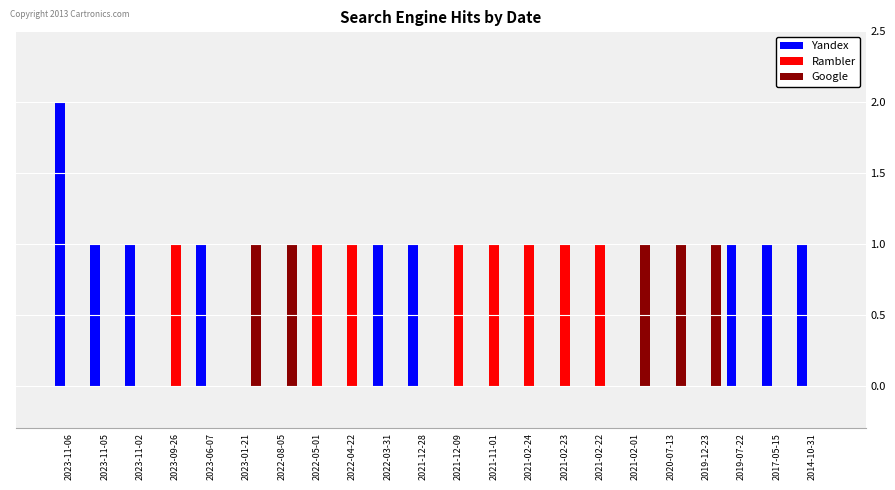

How many categories are shown in the chart?

22